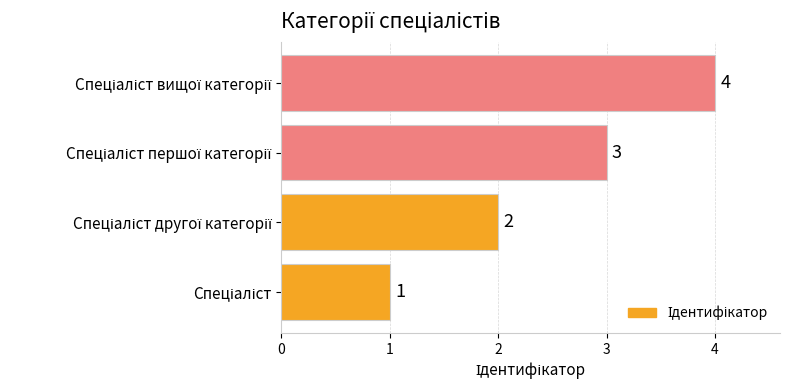

Count the values in the range 2 to 4.

3